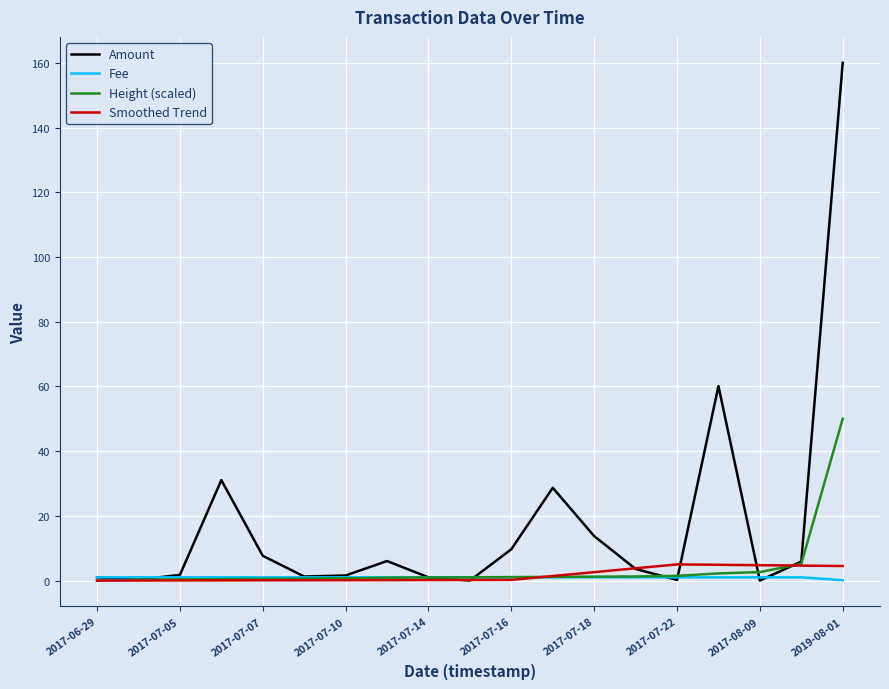

Which series has the widest spread of values?

Amount